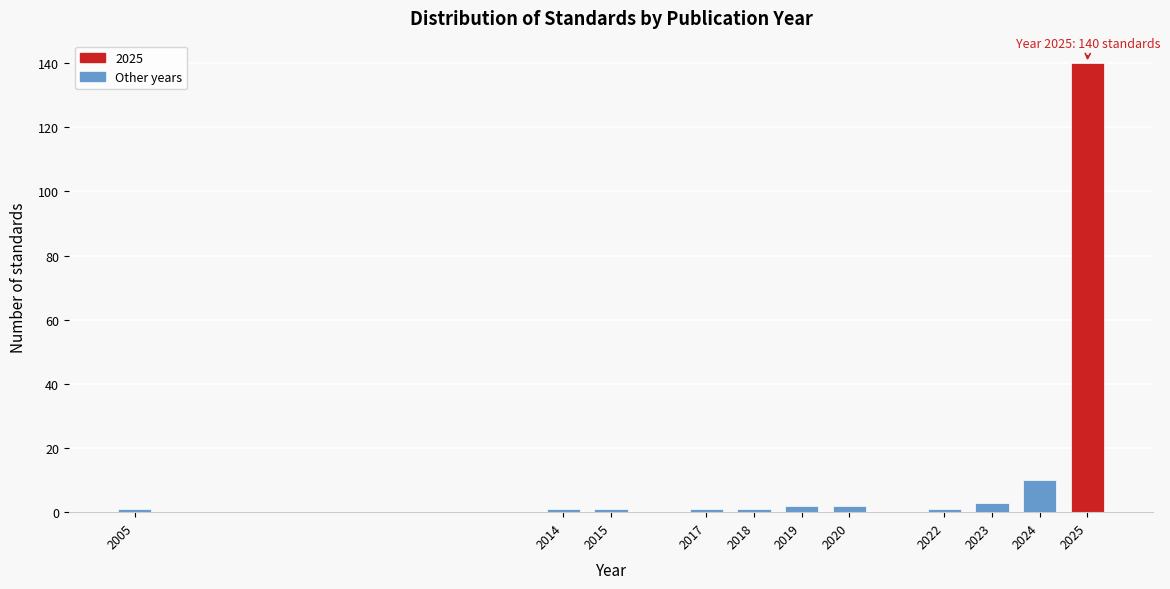

Reading left to right, extract all data points from this chart.

2005=1	2014=1	2015=1	2017=1	2018=1	2019=2	2020=2	2022=1	2023=3	2024=10	2025=140